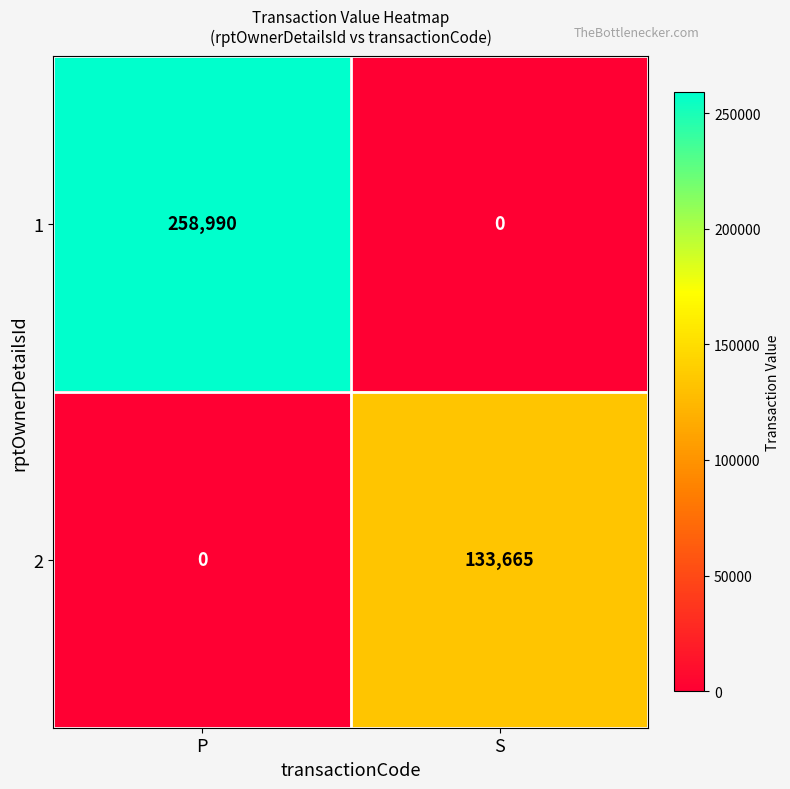

What is the sum of all 1 values?

258990